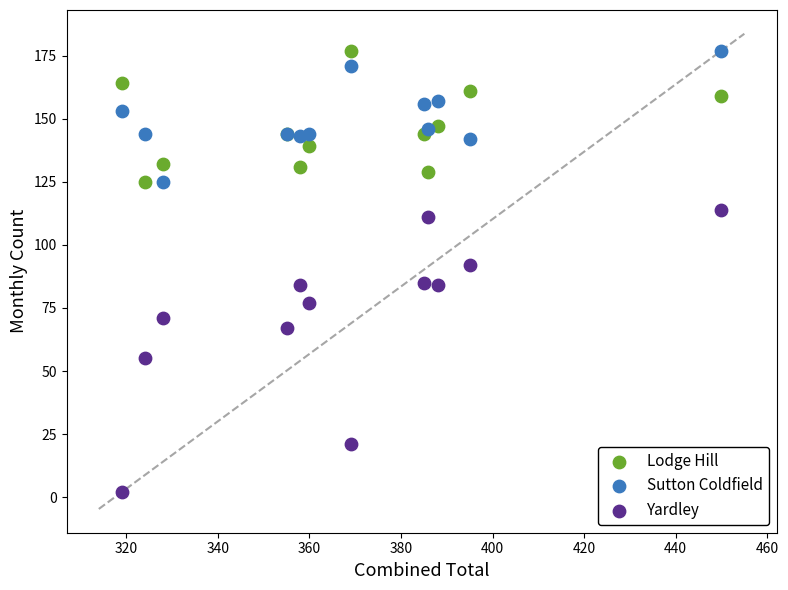

Which series reaches the minimum Y coordinate?

Yardley